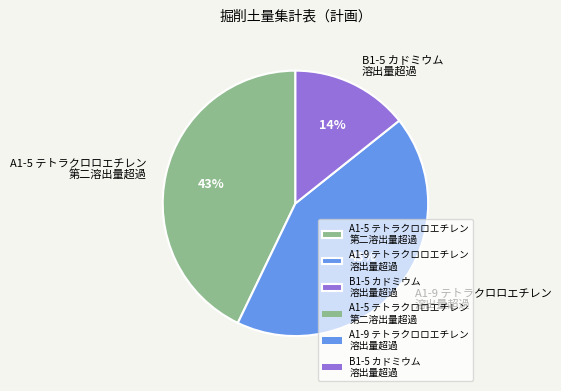

How many slices are in this pie chart?

3